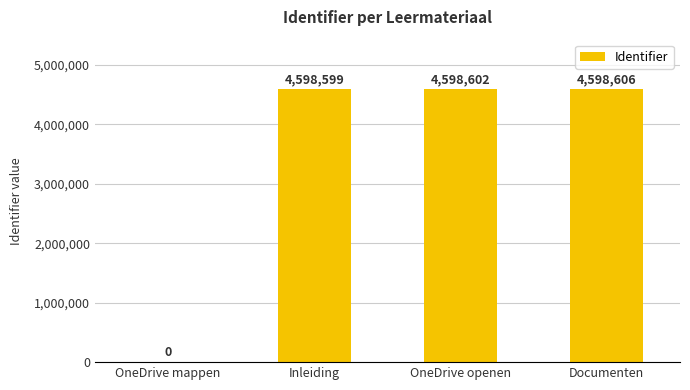

Where is the data nearest to the value 2299303?

Inleiding